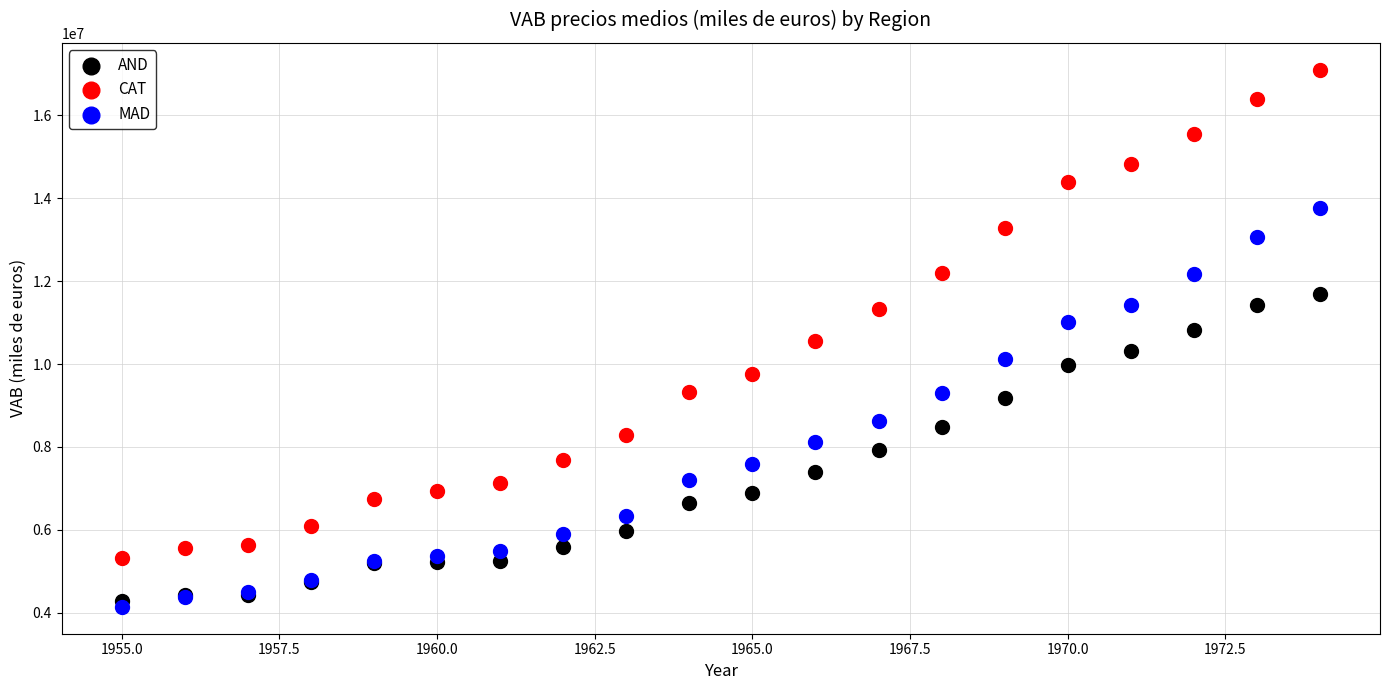

What is the X range (max minus min) for the scatter plot?

19.0